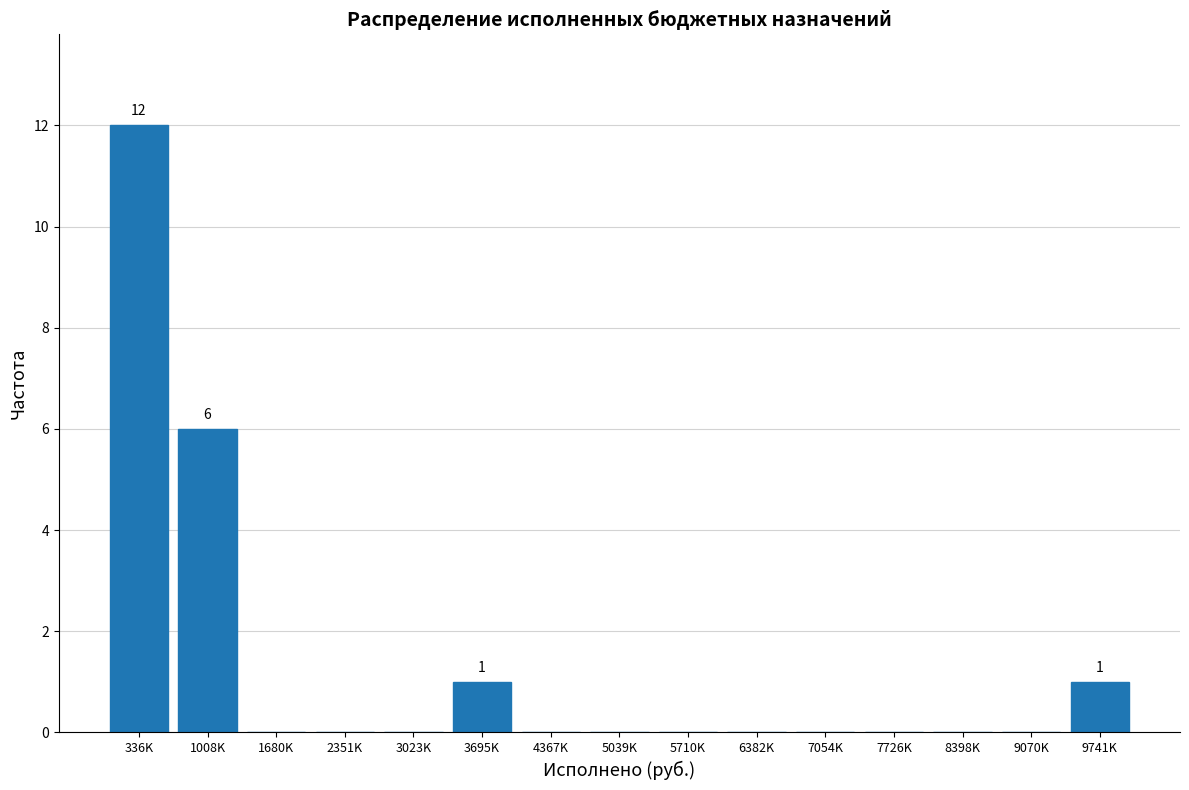

Reading left to right, list all the values displayed in this chart.

336K=12	1008K=6	1680K=0	2351K=0	3023K=0	3695K=1	4367K=0	5039K=0	5710K=0	6382K=0	7054K=0	7726K=0	8398K=0	9070K=0	9741K=1